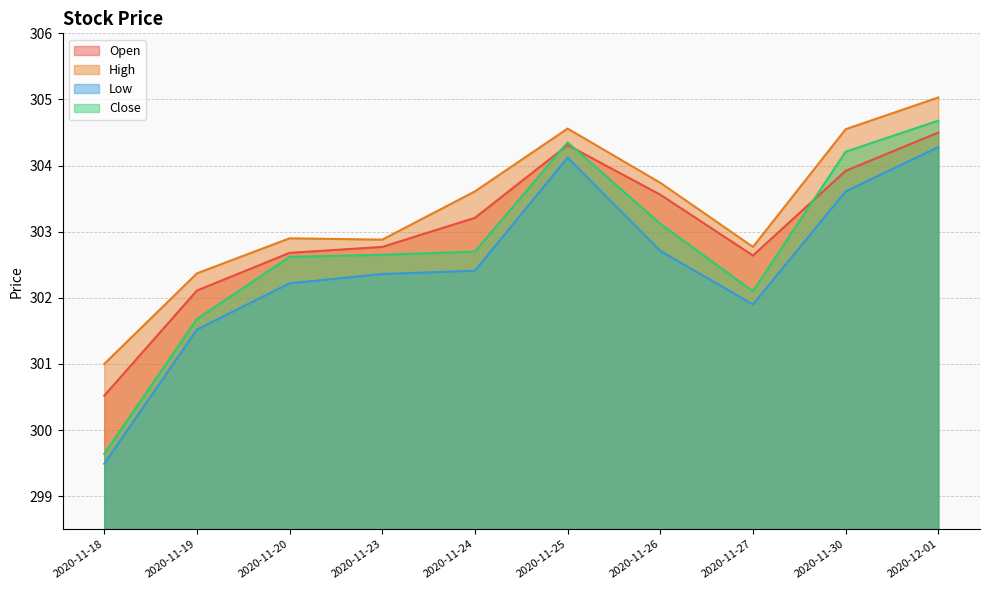

True or false: Close and Low cross at least once.

False